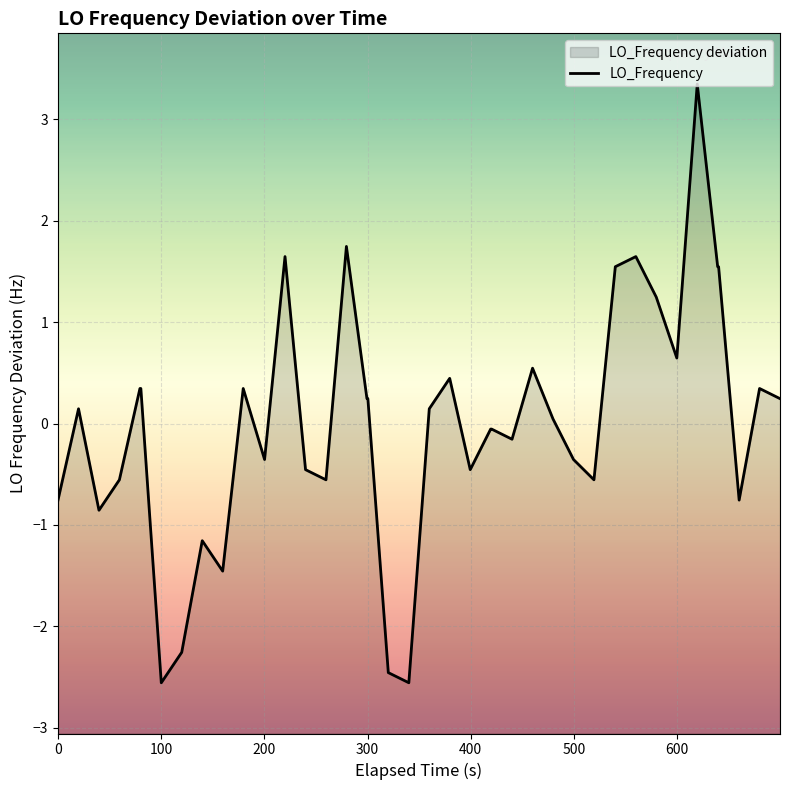

What is the difference between the maximum and minimum values?

5.9